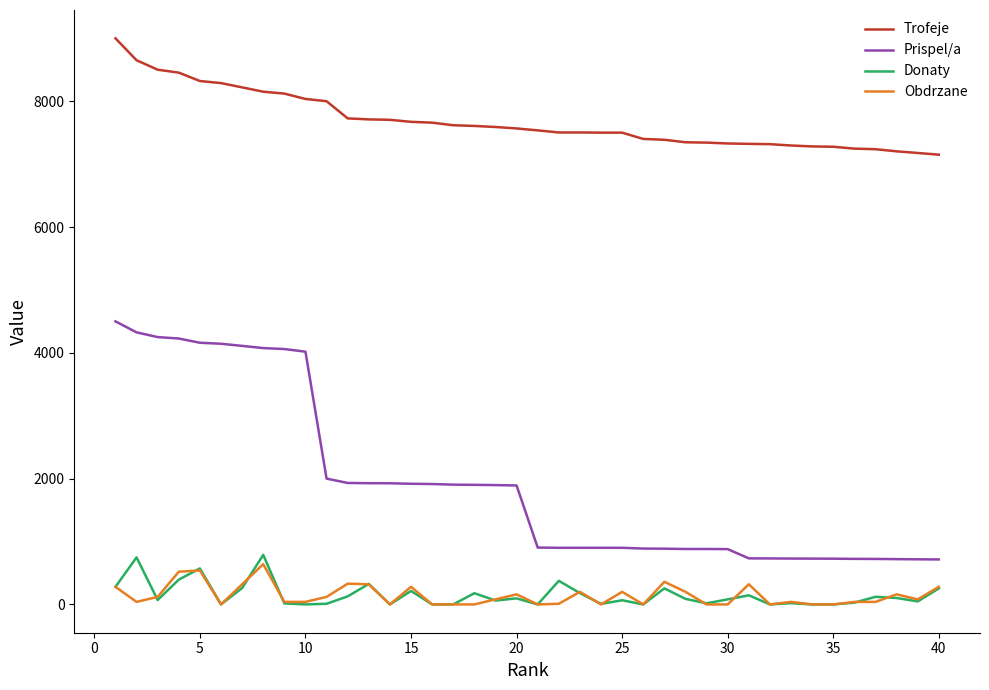

How many lines are shown in the chart?

4